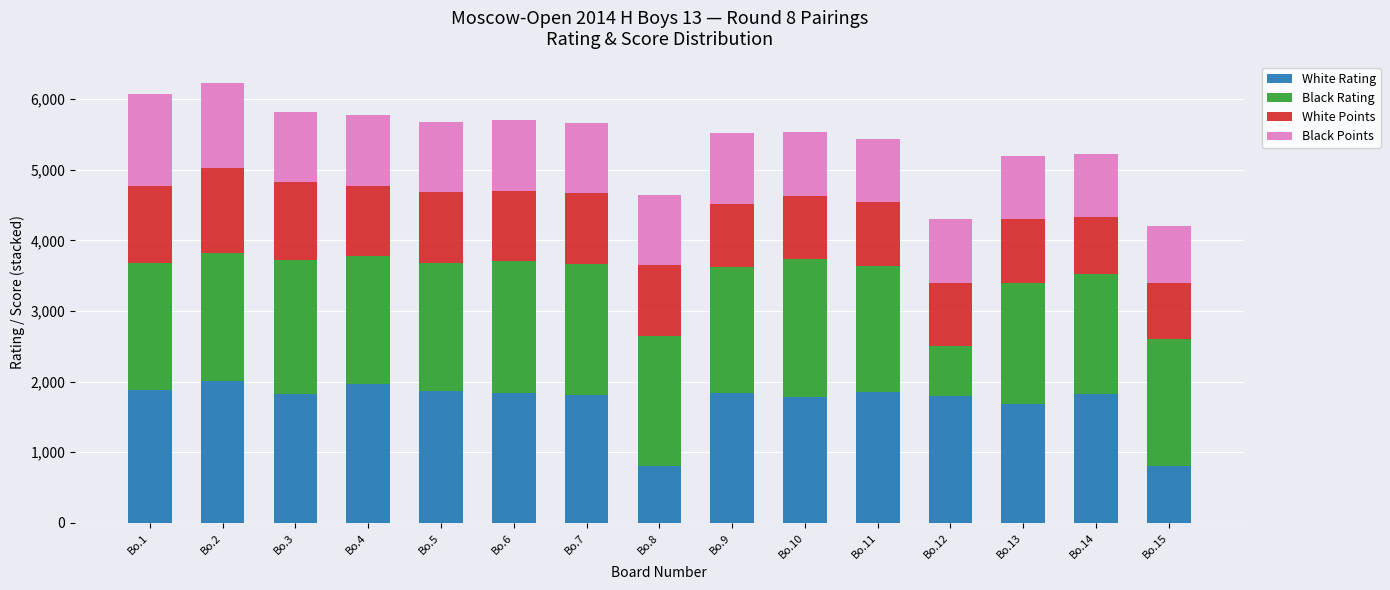

What is the difference between the White Rating values at Bo.8 and Bo.11?

1055